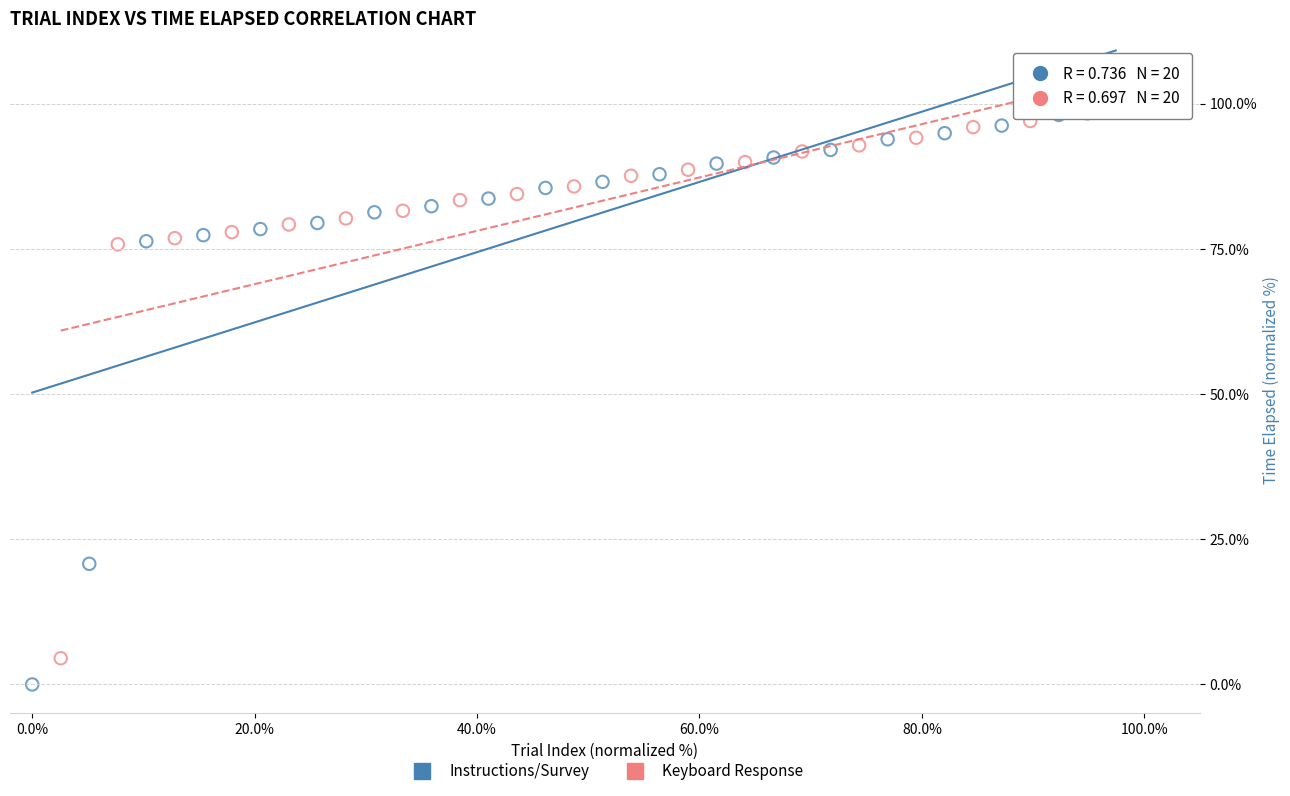

Which series has the largest Y range (max minus min)?

Instructions/Survey